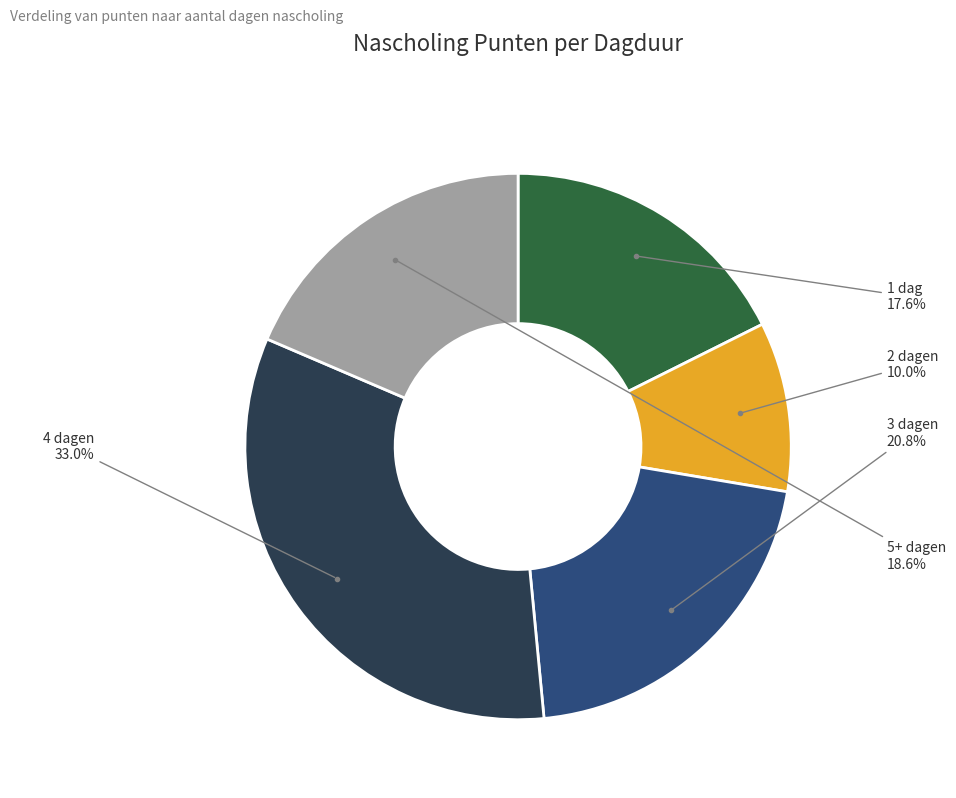

How many slices are in this pie chart?

5